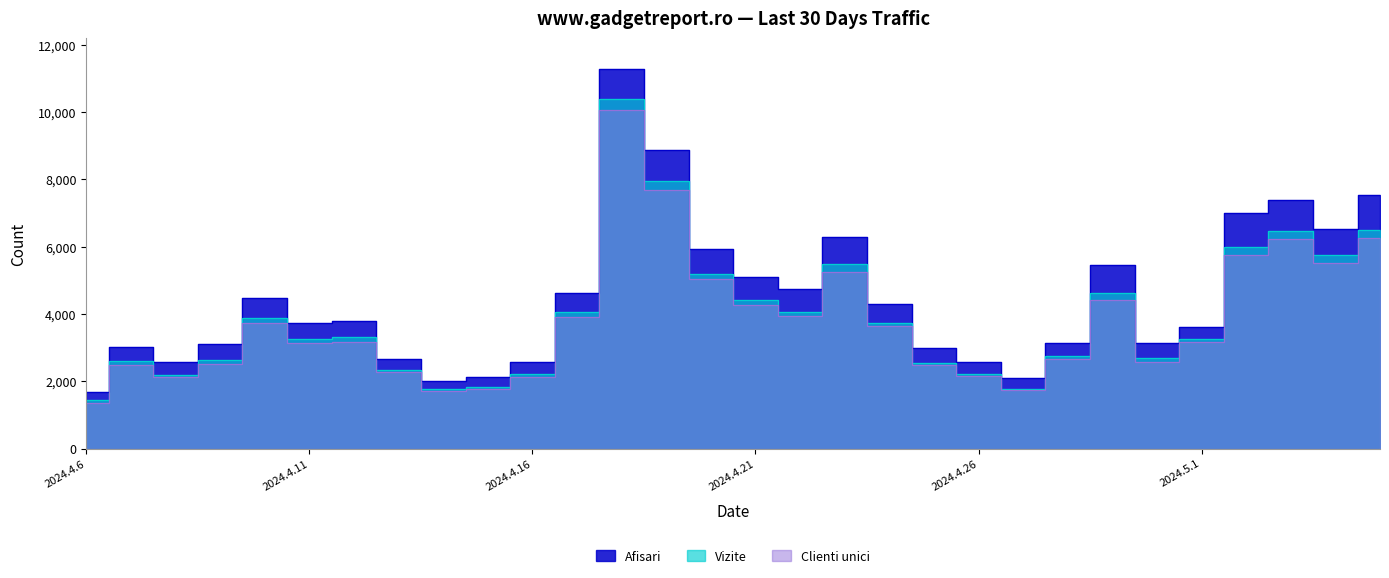

What position from the right is 2024.4.23?

13